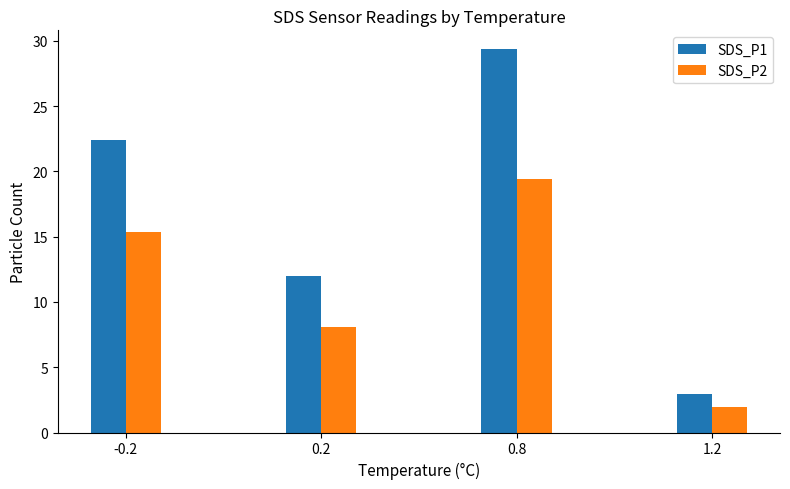

Reading left to right, what are all the values shown in this chart?

SDS_P1: 22.4	12.0	29.3	2.9
SDS_P2: 15.4	8.1	19.4	2.0